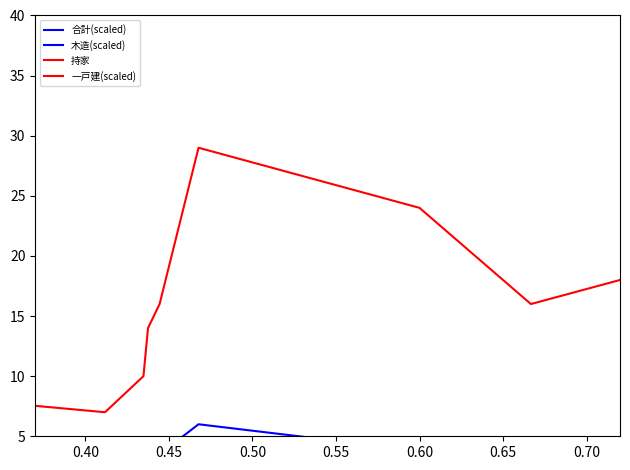

At which category does 木造(scaled) reach its first local peak?

0.50